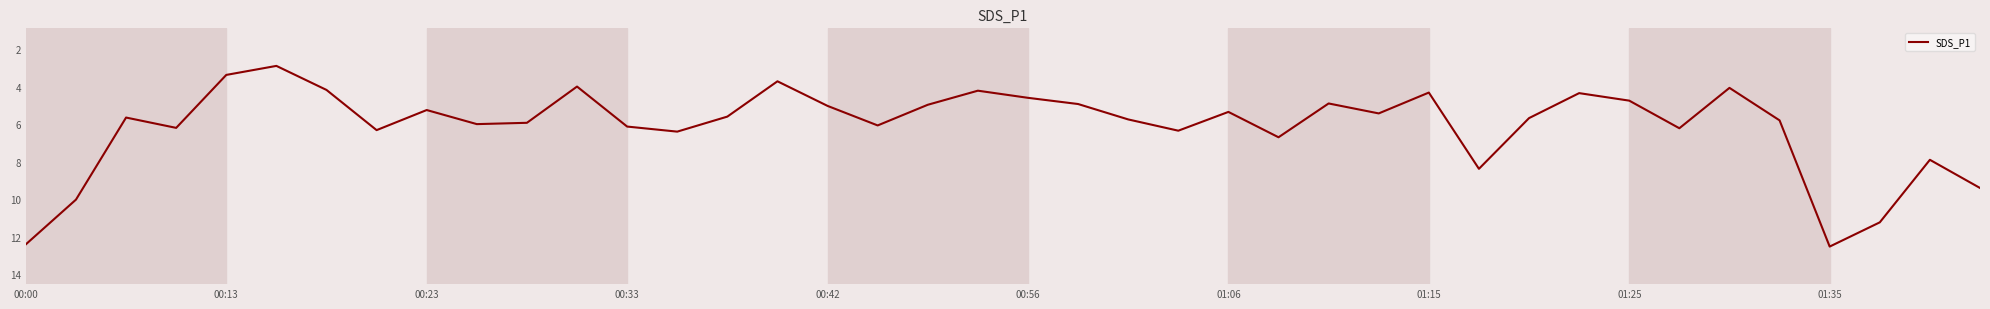

What is the minimum value shown in the chart?

2.9